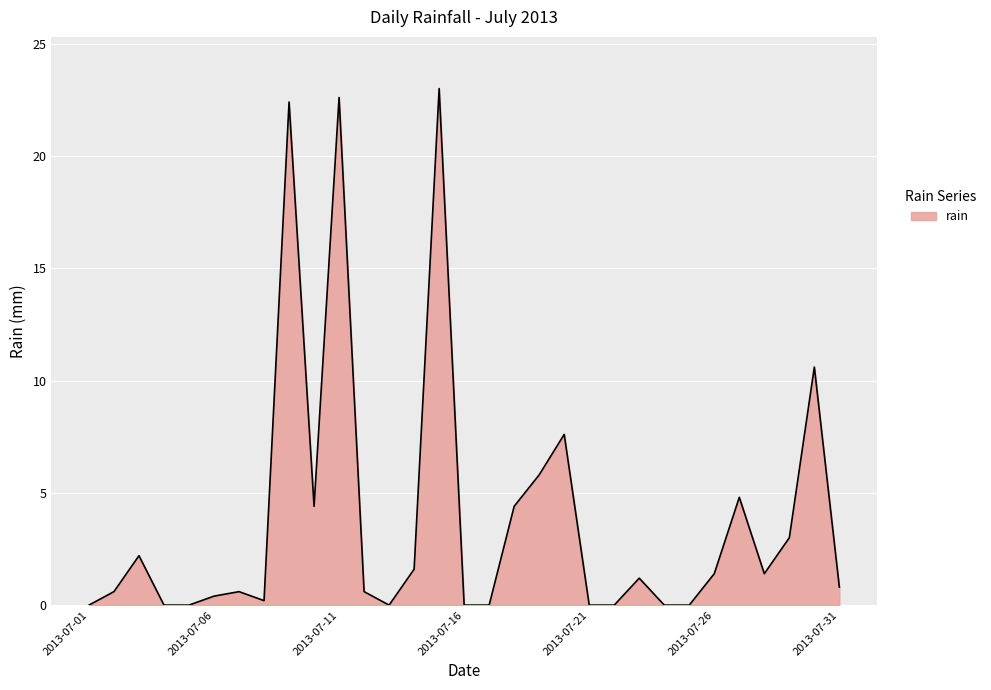

What is the maximum value shown in the chart?

23.0